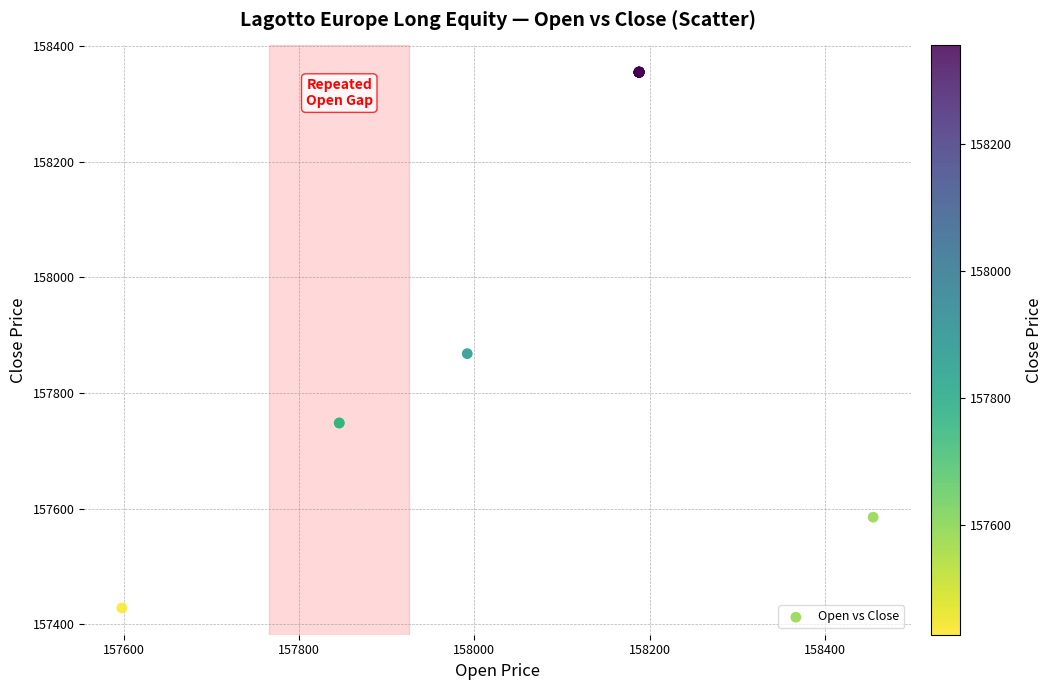

What Y value in the scatter plot is closest to 157891?

157868